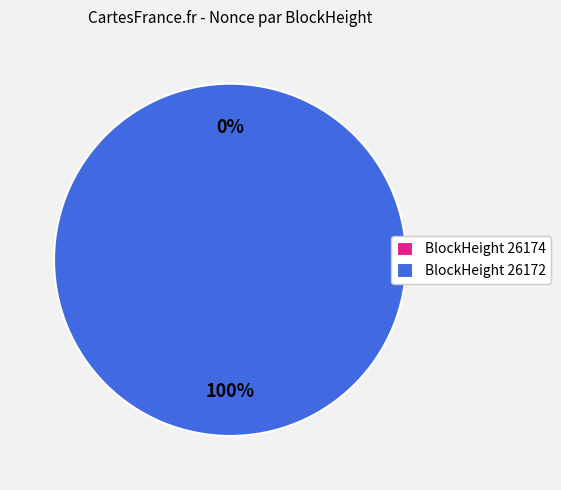

Is there a majority slice in this chart?

Yes